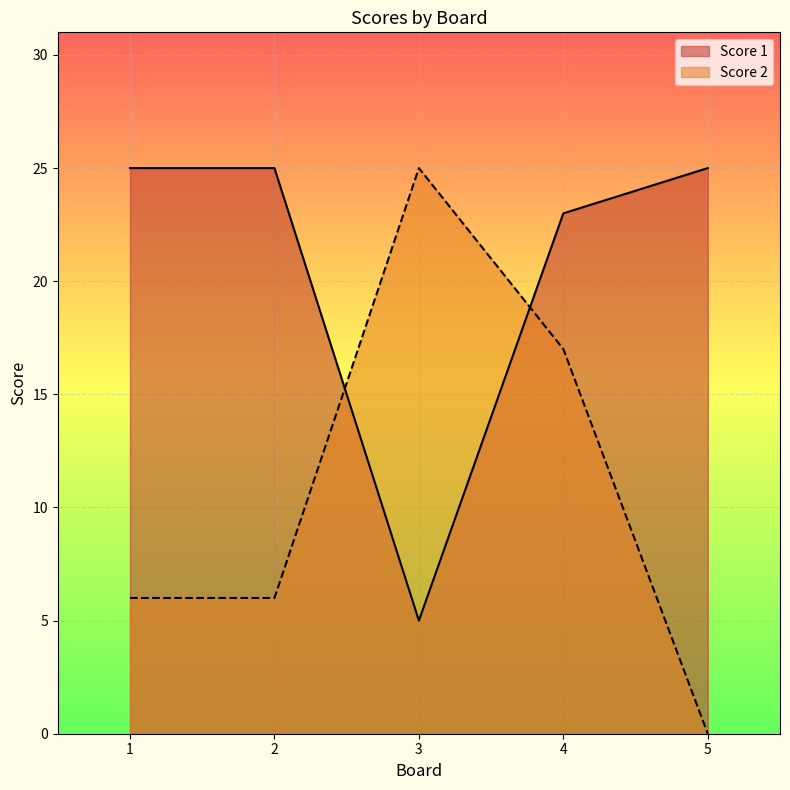

How many lines are shown in the chart?

2